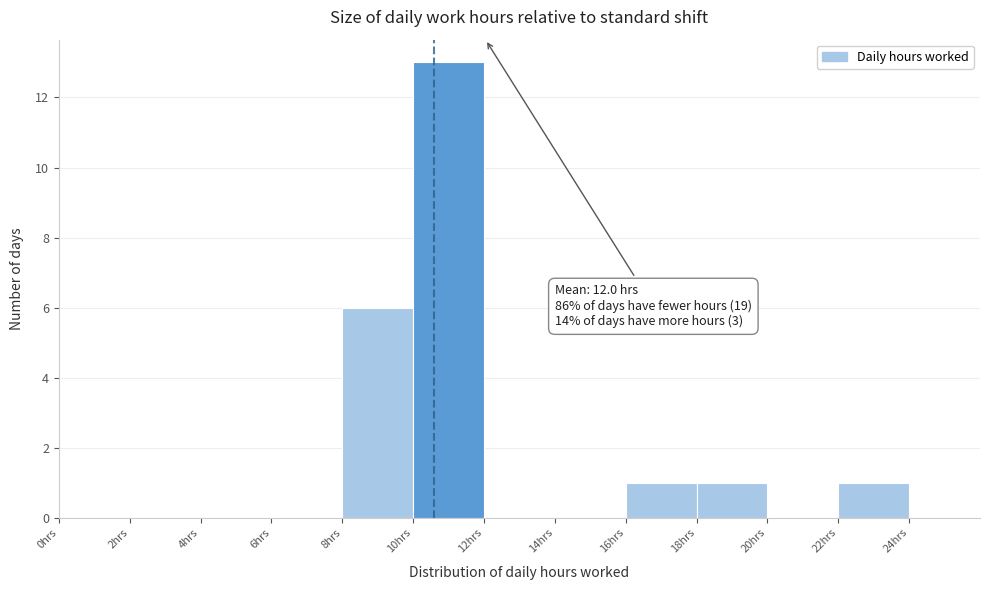

Over which range of the x-axis is the bar tallest?

10 to 12